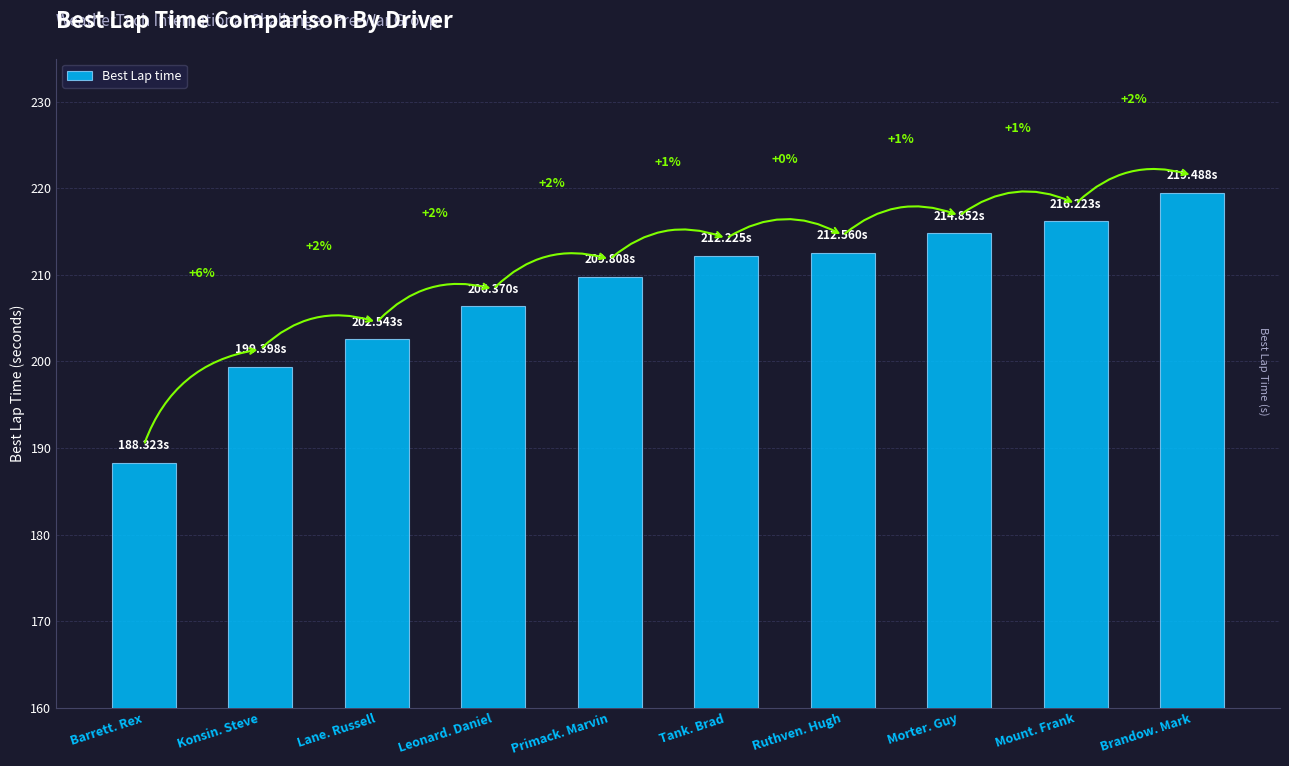

How many bars are there in total?

10